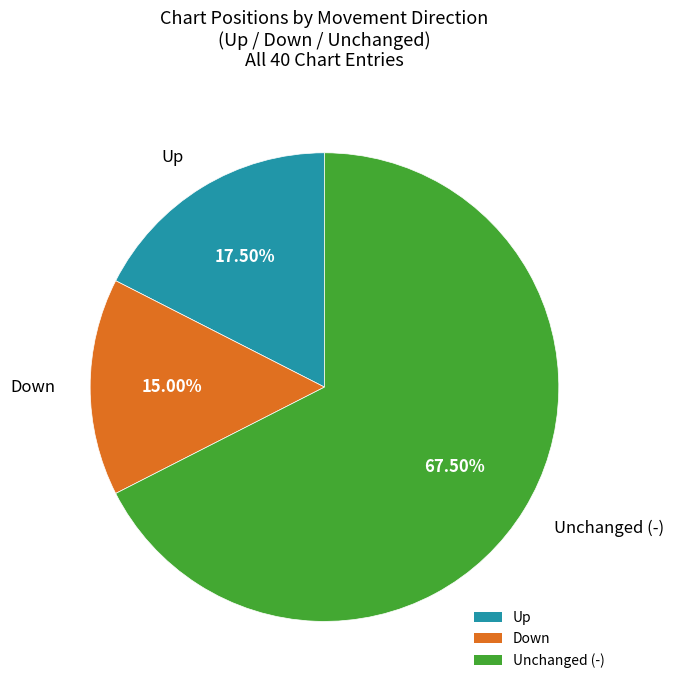

What is the ratio of the value at Up to the value at Down?

1.2